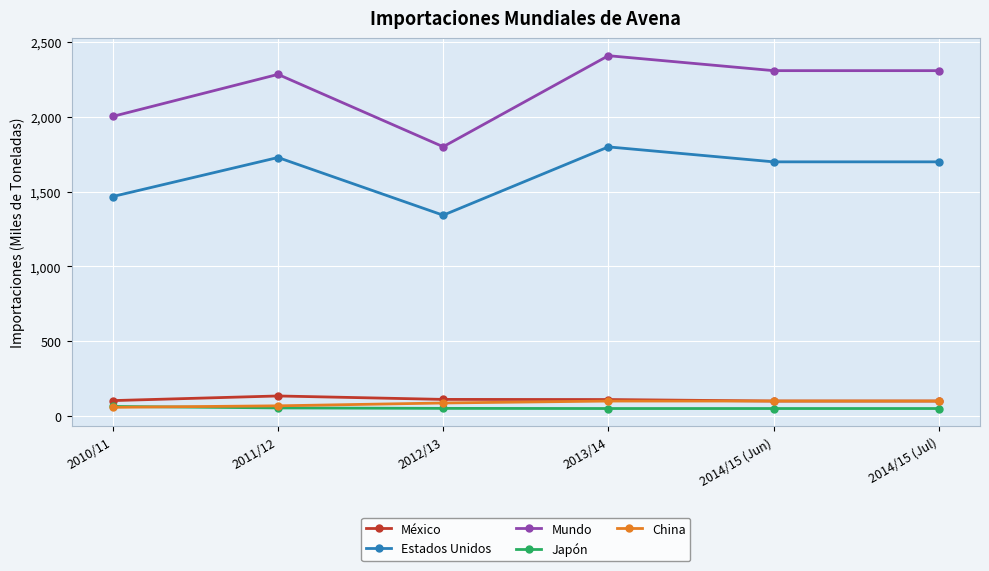

What is the sum of all México values?

658